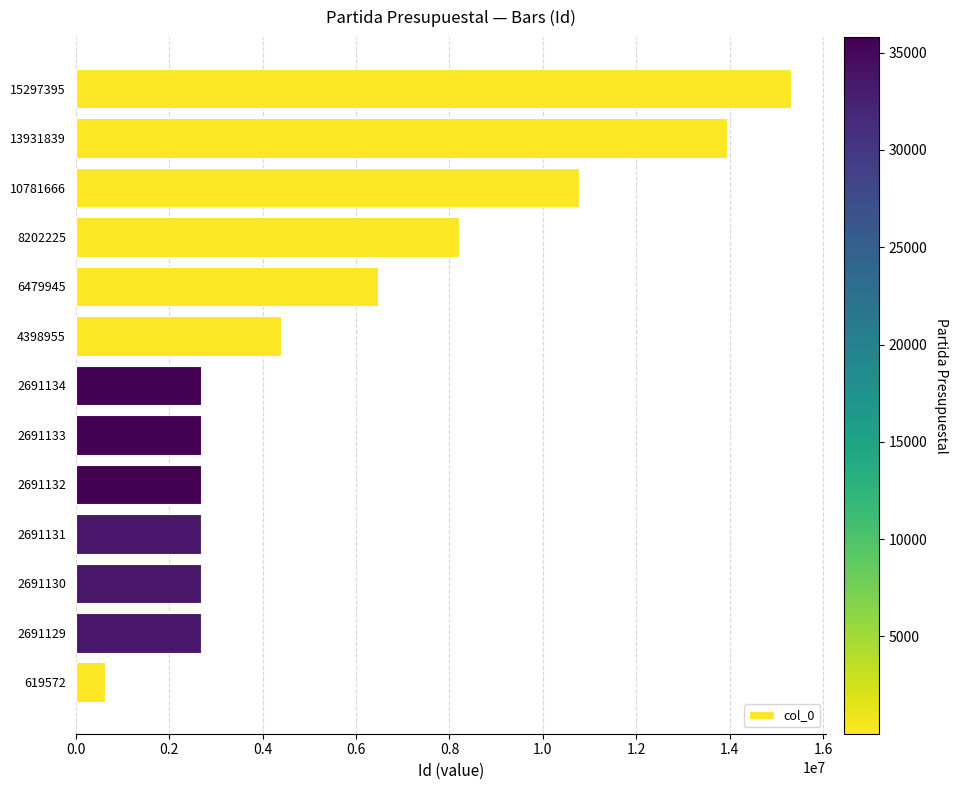

What is the change in value from 13931839 to 2691131?

-11240708